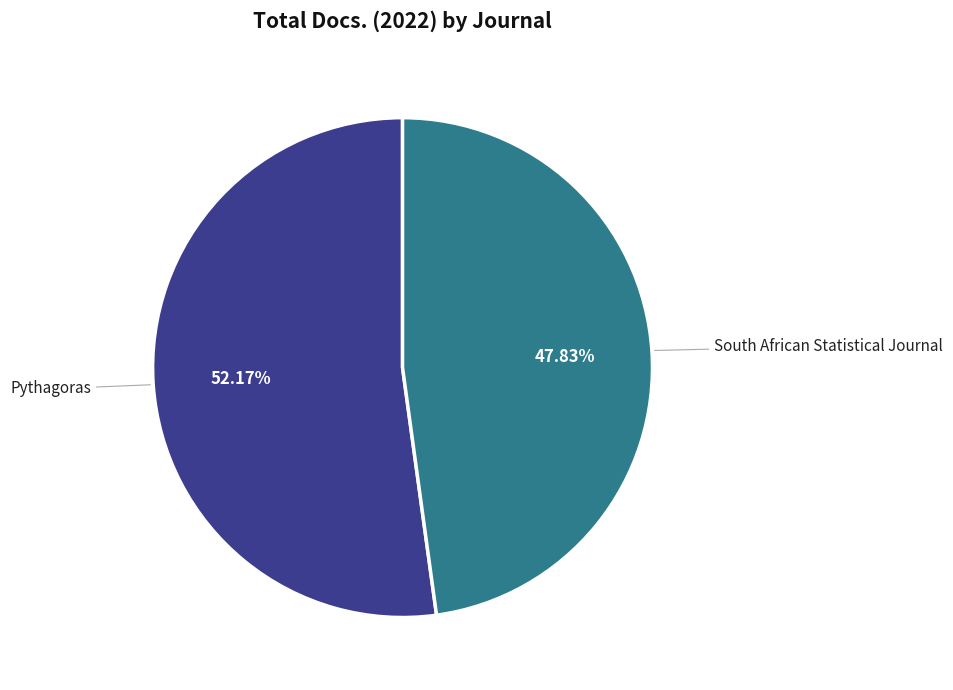

The South African Statistical Journal slice represents 59% of the pie. True or false?

False